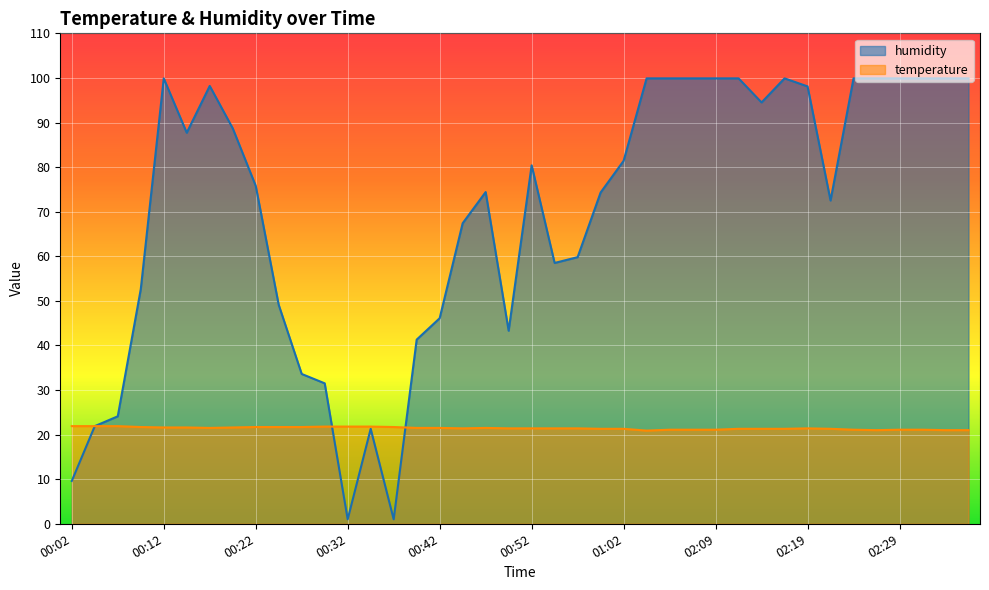

What is the label of the 32nd point from the left?

02:17